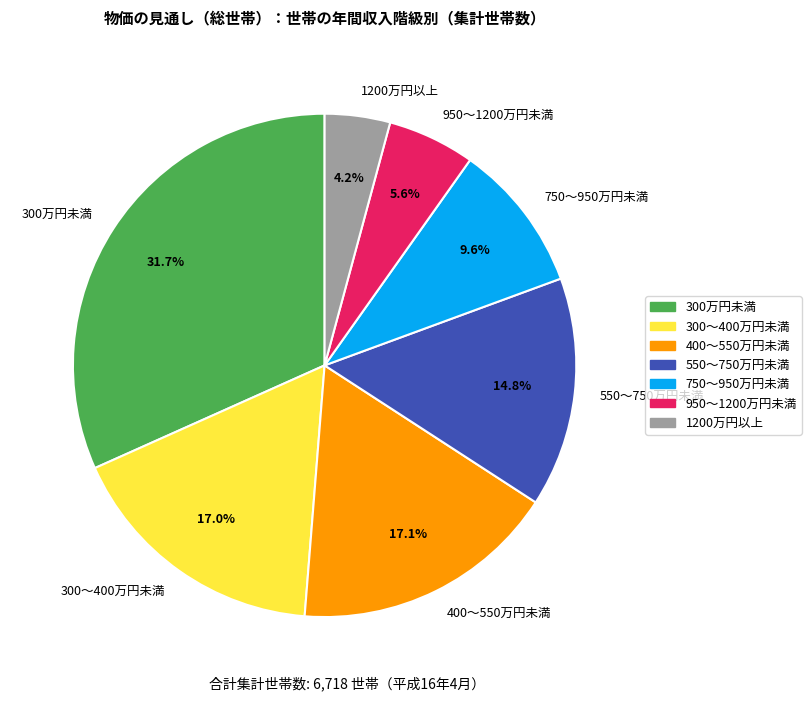

To the nearest percent, what is the combined percentage of 400～550万円未満 and 550～750万円未満?

32%